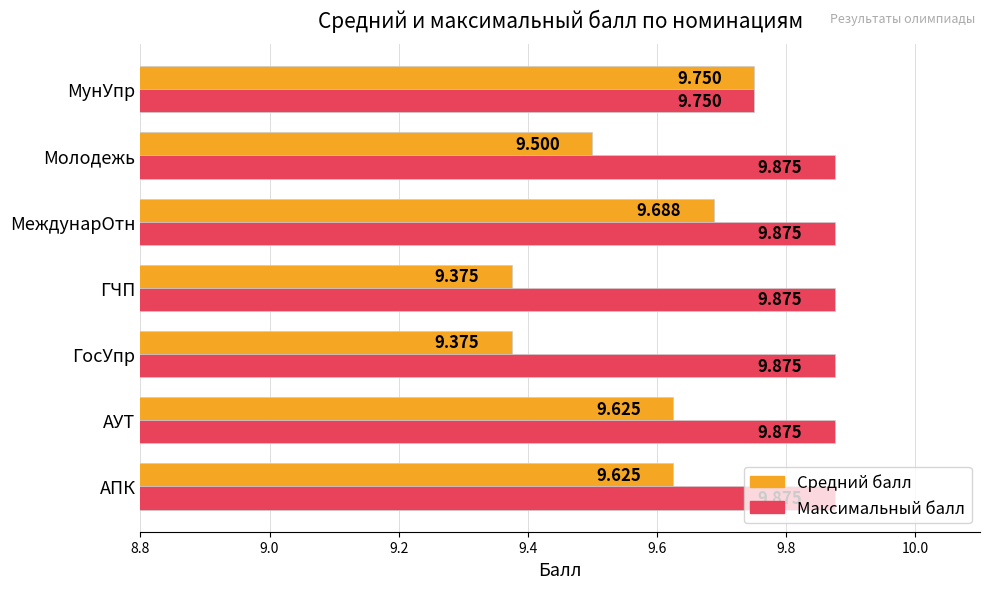

Rank the series by their maximum value, from lowest to highest.

Средний балл, Максимальный балл